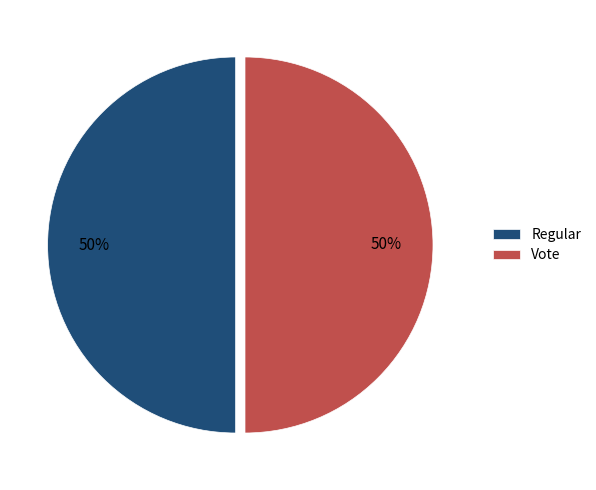

Is it true that Regular is 6% of the pie?

False